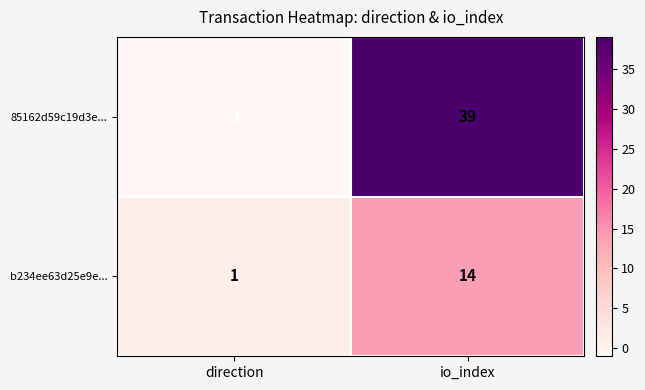

Is it true that 85162d59c19d3e... equals 69 at io_index?

False